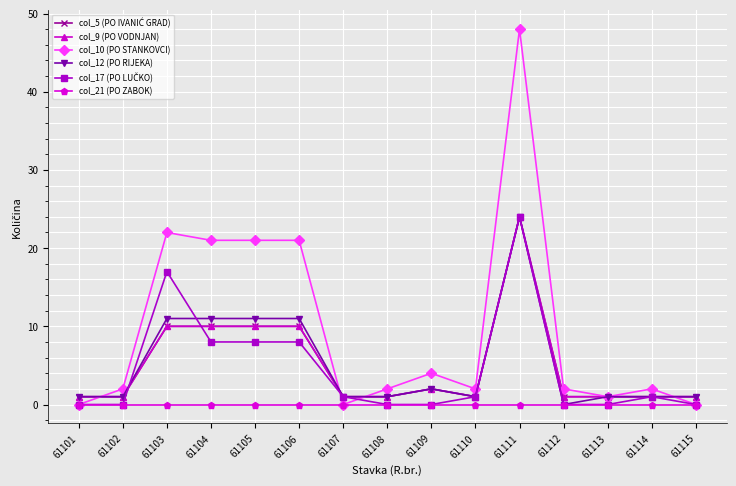

What is the average value of the col_9 (PO VODNJAN) series?

5